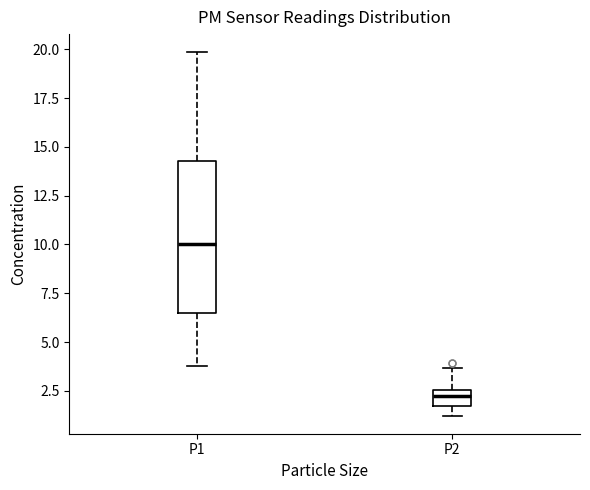

Reading left to right, transcribe this box plot: for each box, give where its median line is, the range the box spans, and where its two whiskers end, as read against the y-axis. The values are not printed on the chart, so give them approximately, as read against the axis.

P1: median 10.0, box 6.5 to 14.5, whiskers 4.0 to 20.0
P2: median 2.0, box 1.5 to 2.5, whiskers 1.0 to 3.5